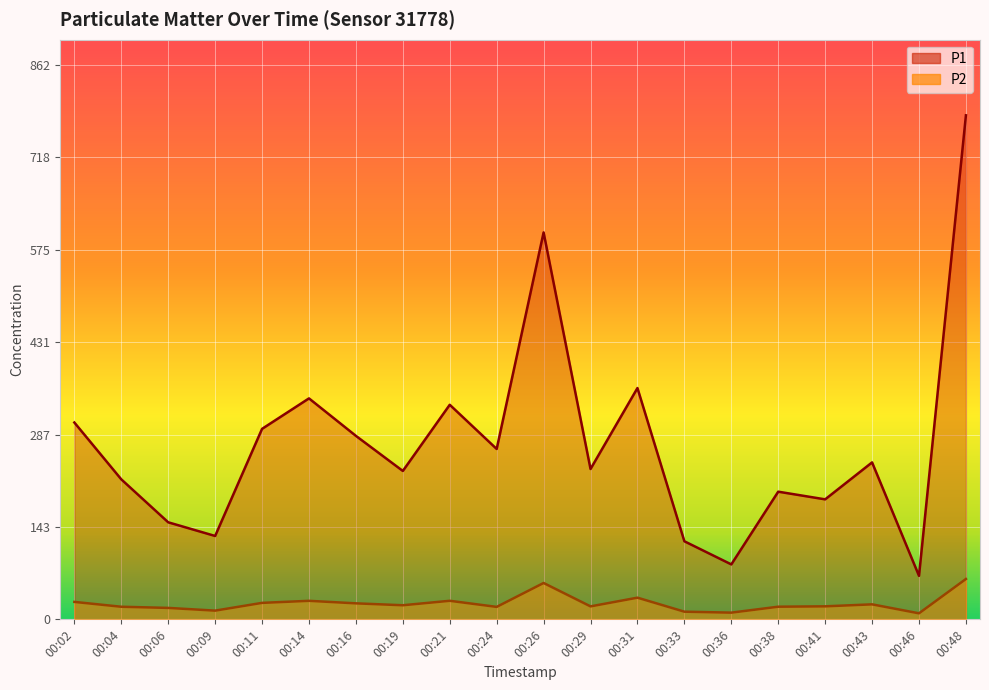

What is the average value of the P2 series?

24.8